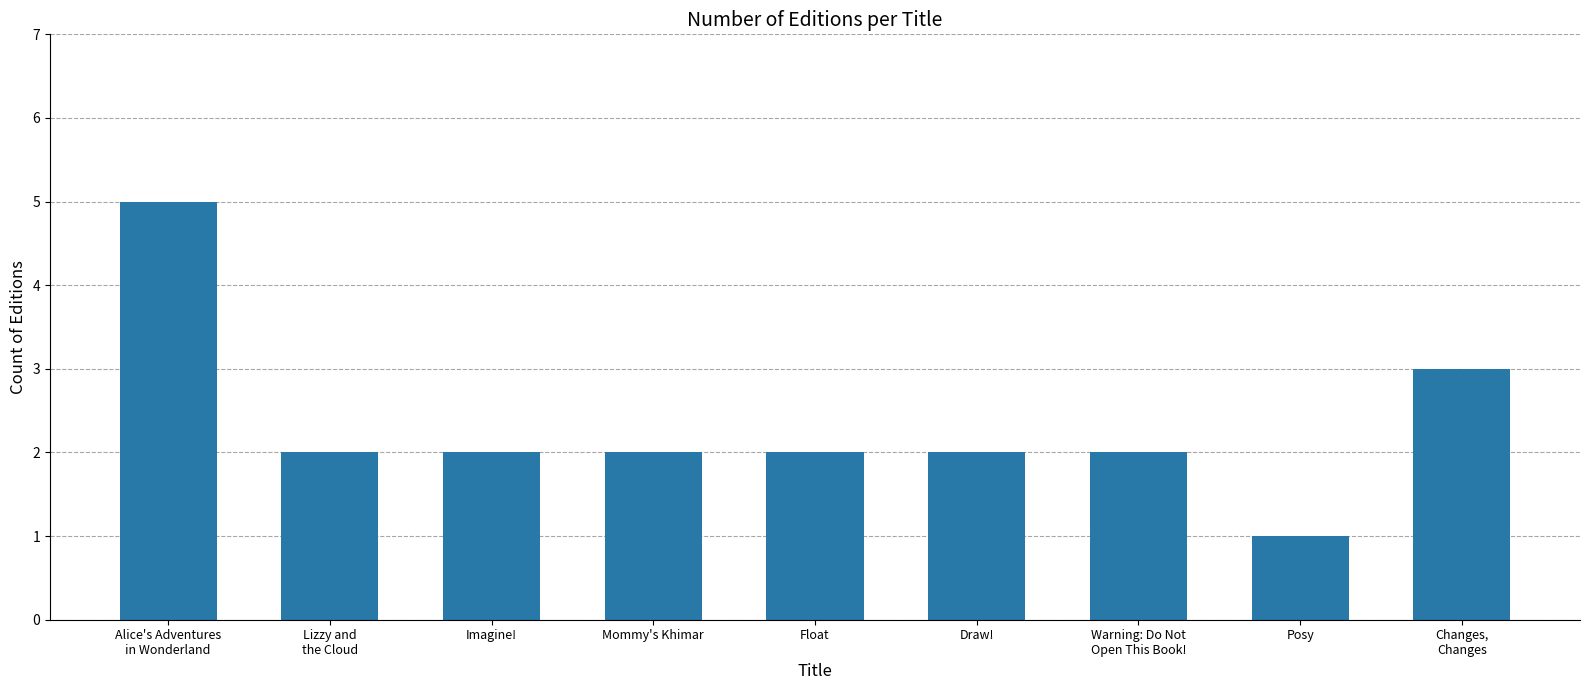

What is the value of the 8th bar from the left?

1